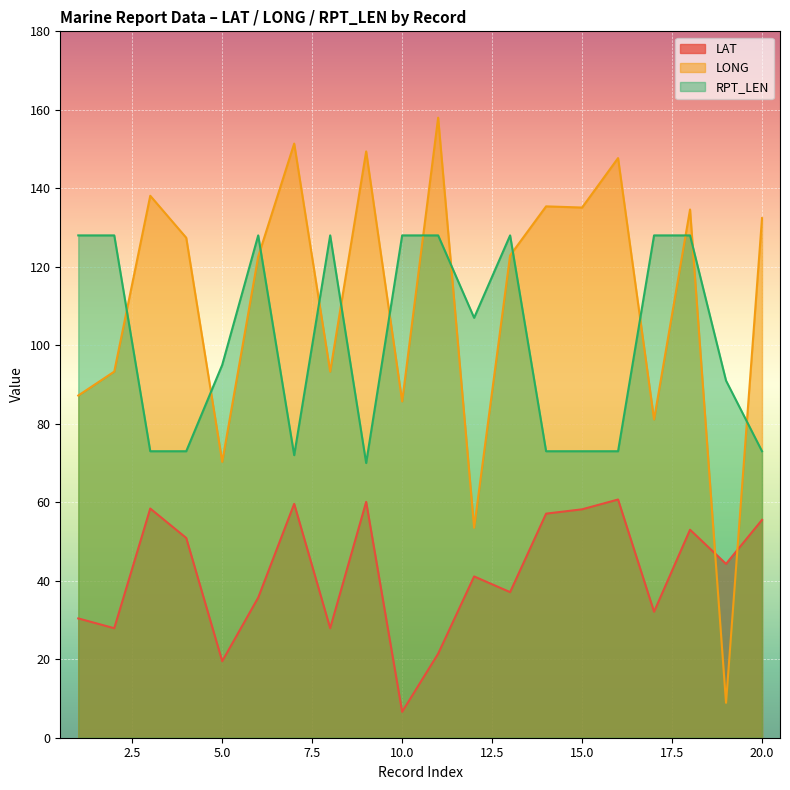

What is the value of the RPT_LEN point at the 19th from the left?

91.0